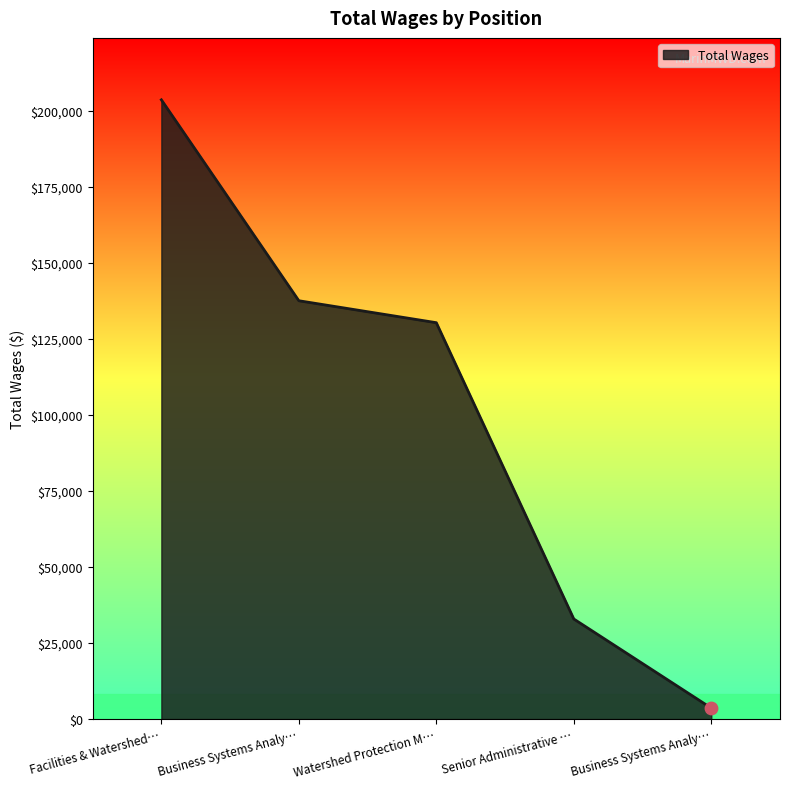

How many values are below 130292?

2